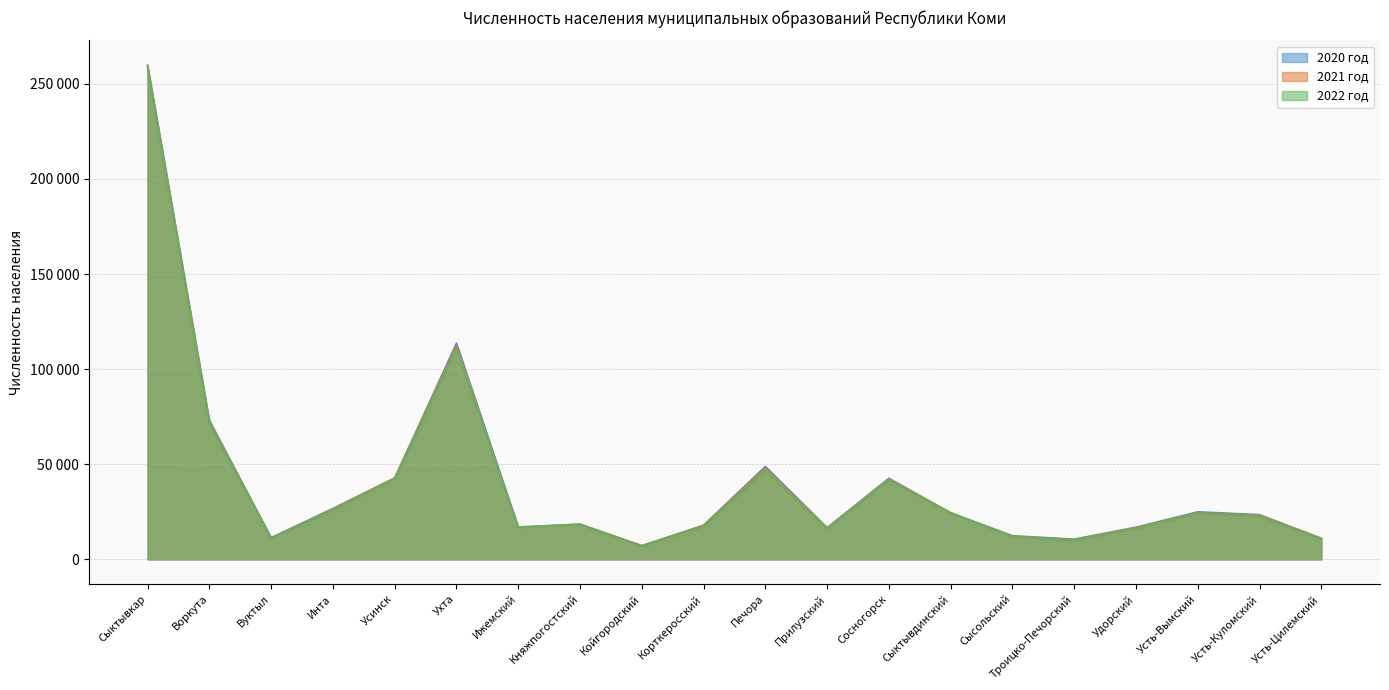

What is the sum of all 2021 год values?

813590